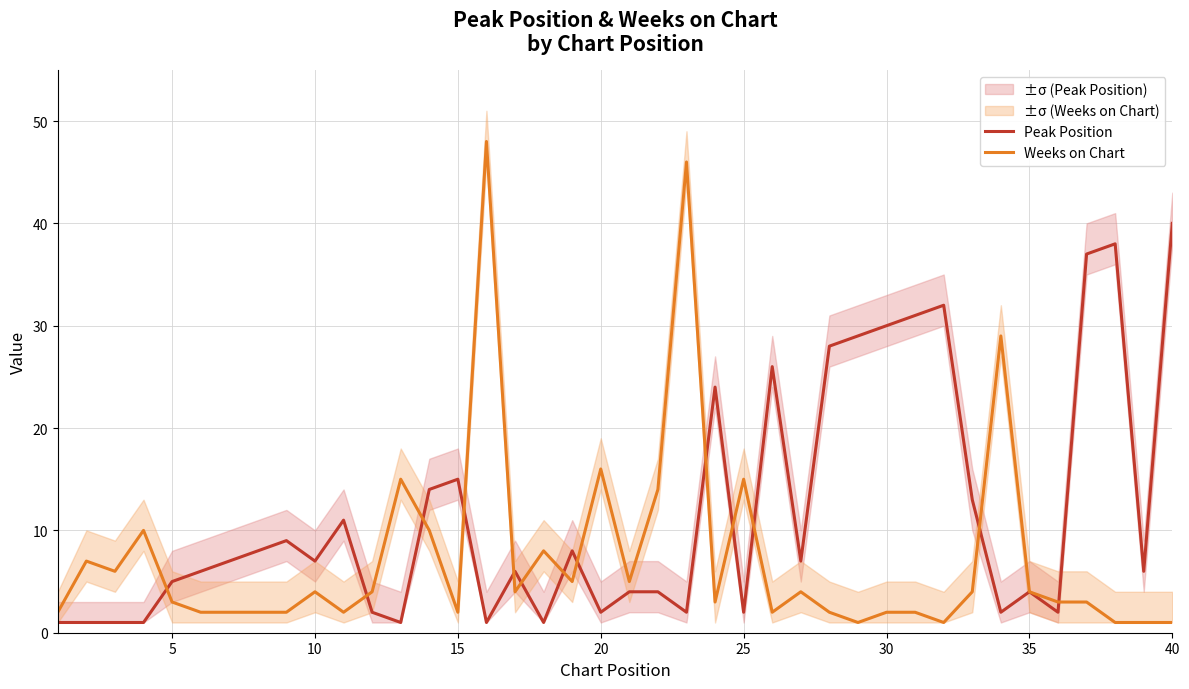

What is the maximum value for Weeks on Chart?

48